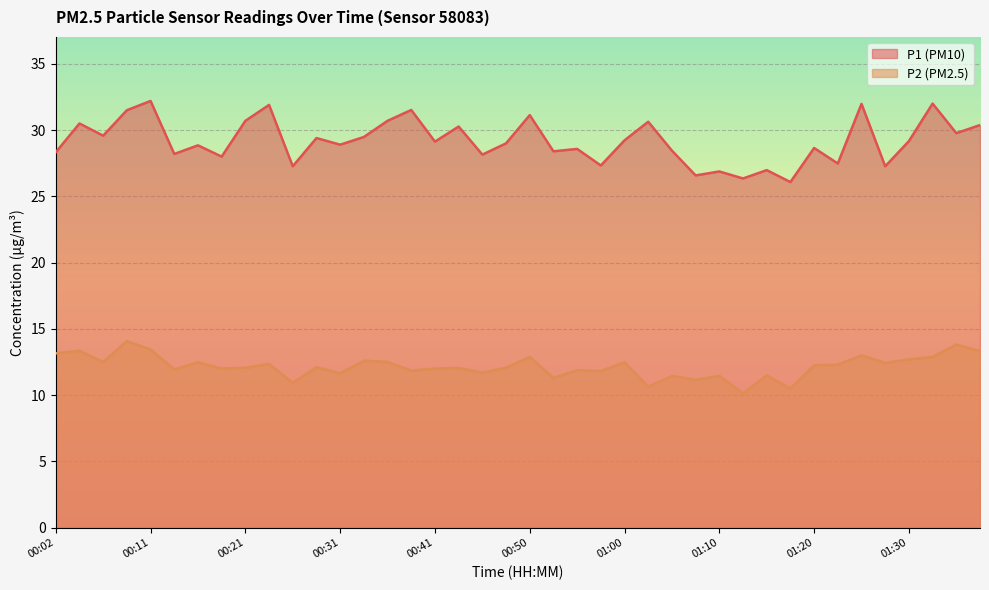

True or false: P1 and P2 intersect in this chart.

False